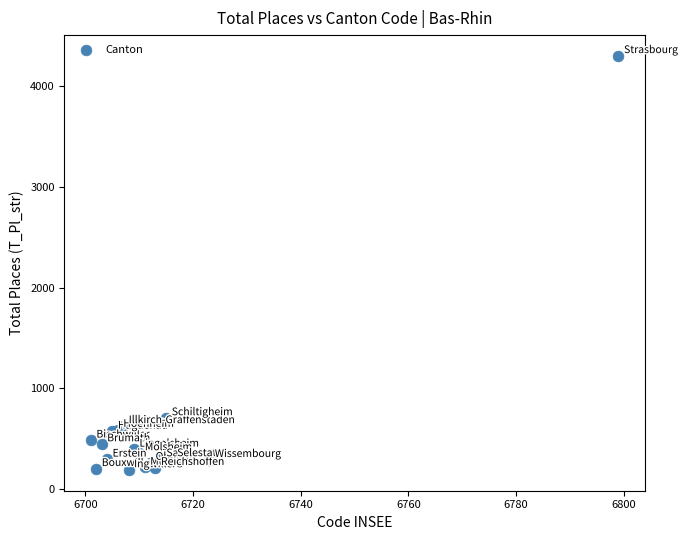

What Y value in the scatter plot is closest to 2246?

706